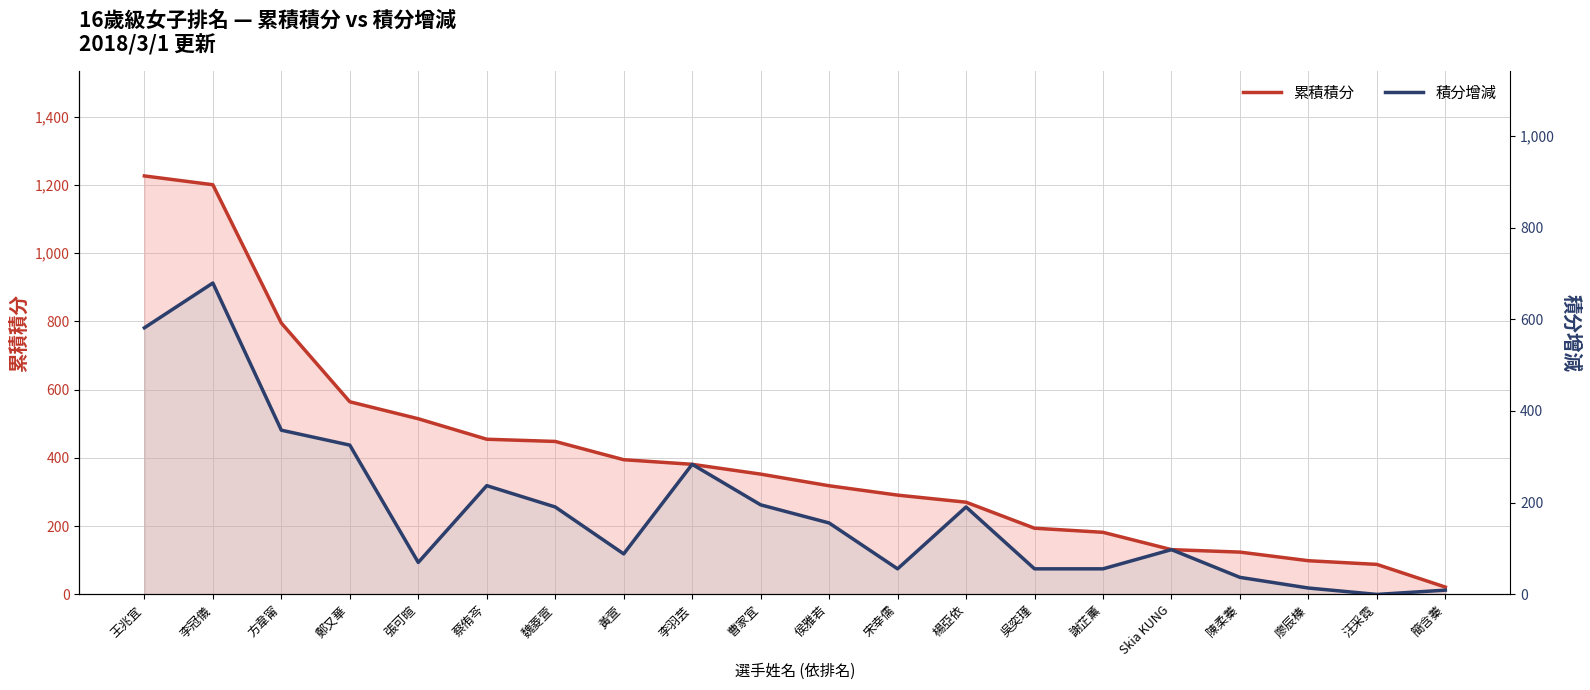

Is the value of 積分增減 at 黃萱 greater than the value of 累積積分 at 汪采霓?

Yes